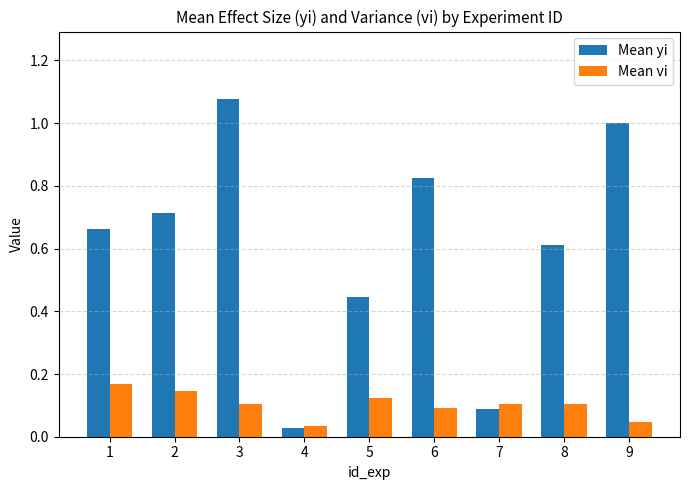

What is the sum of all Mean vi values?

0.9